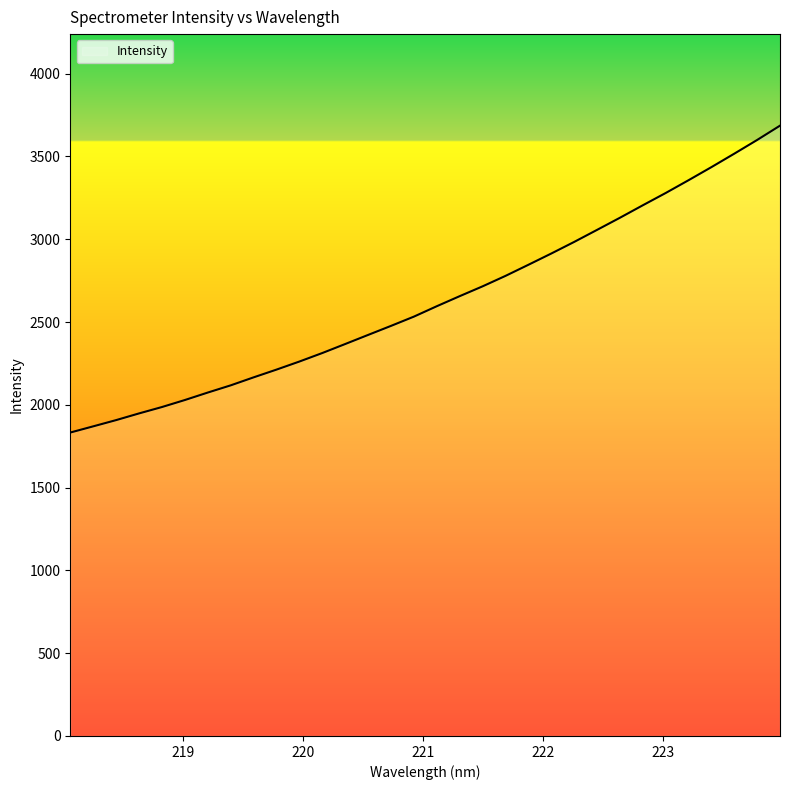

What is the greatest value displayed?

3686.1